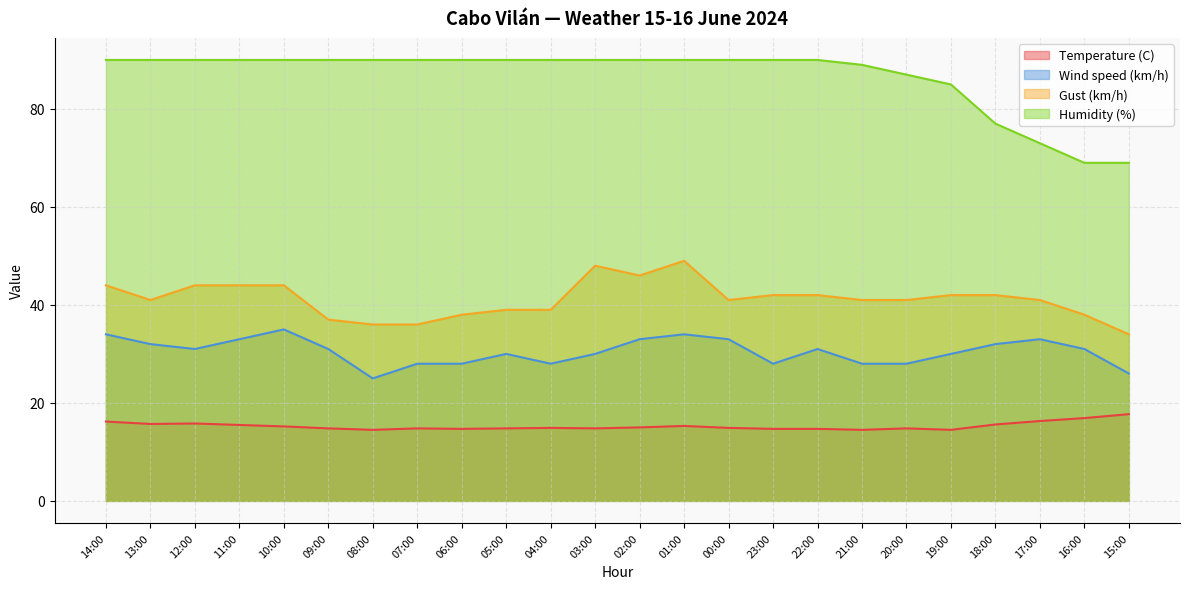

Reading left to right, extract all data points from this chart.

Temperature (C): 16.2	15.7	15.8	15.5	15.2	14.8	14.5	14.8	14.7	14.8	14.9	14.8	15.0	15.3	14.9	14.7	14.7	14.5	14.8	14.5	15.6	16.3	16.9	17.7
Wind speed (km/h): 34.0	32.0	31.0	33.0	35.0	31.0	25.0	28.0	28.0	30.0	28.0	30.0	33.0	34.0	33.0	28.0	31.0	28.0	28.0	30.0	32.0	33.0	31.0	26.0
Gust (km/h): 44.0	41.0	44.0	44.0	44.0	37.0	36.0	36.0	38.0	39.0	39.0	48.0	46.0	49.0	41.0	42.0	42.0	41.0	41.0	42.0	42.0	41.0	38.0	34.0
Humidity (%): 90.0	90.0	90.0	90.0	90.0	90.0	90.0	90.0	90.0	90.0	90.0	90.0	90.0	90.0	90.0	90.0	90.0	89.0	87.0	85.0	77.0	73.0	69.0	69.0